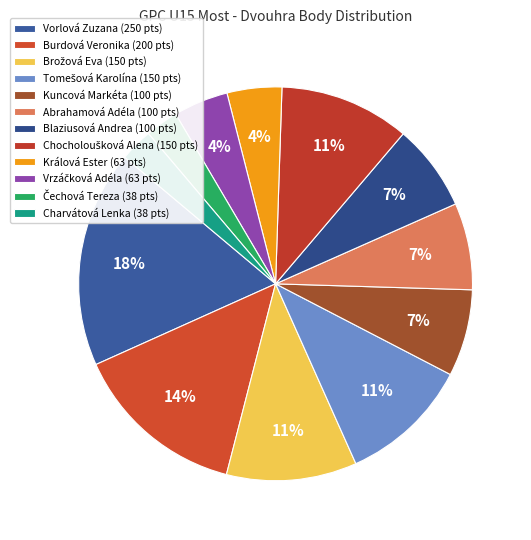

Which category has the biggest portion of the pie?

Vorlová Zuzana